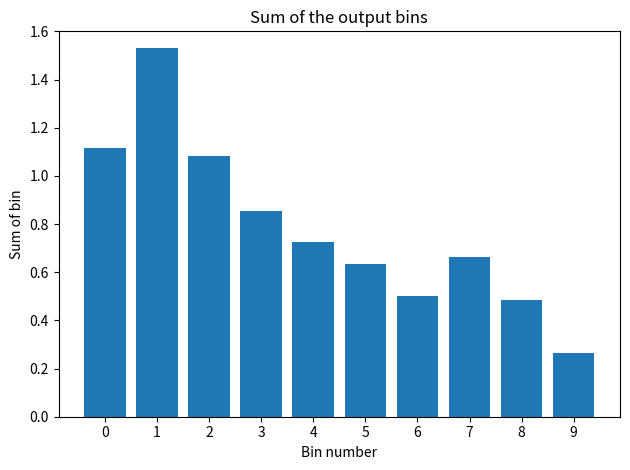

The value at 6 is 0.1. True or false?

False